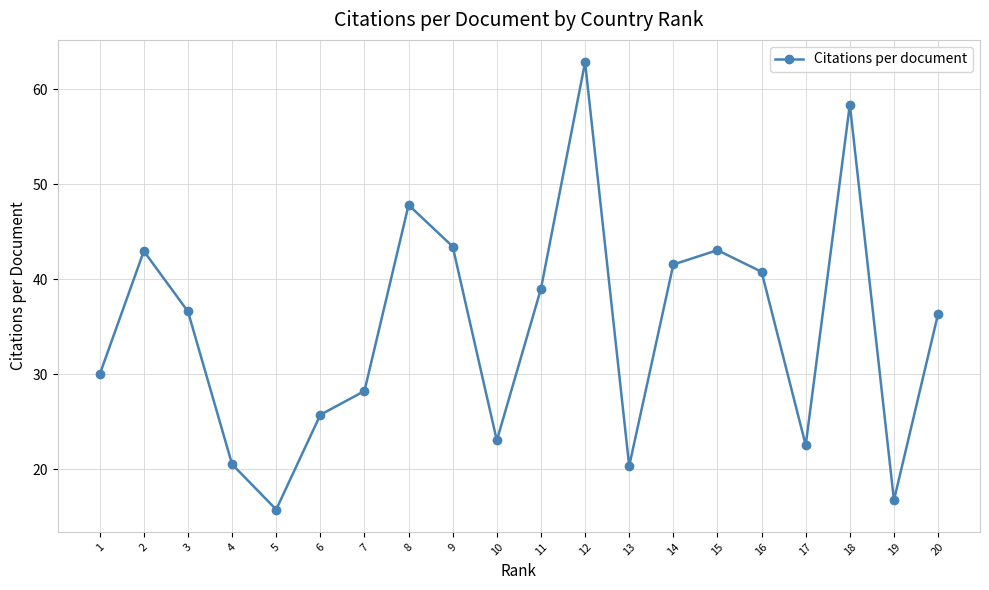

What is the greatest value displayed?

62.9